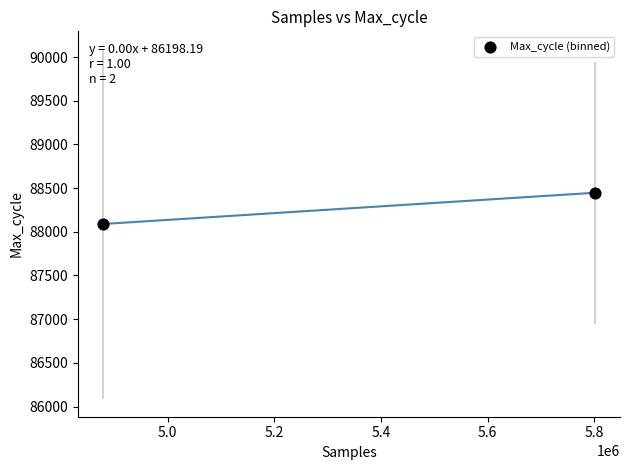

What is the average Y value?

88267.9